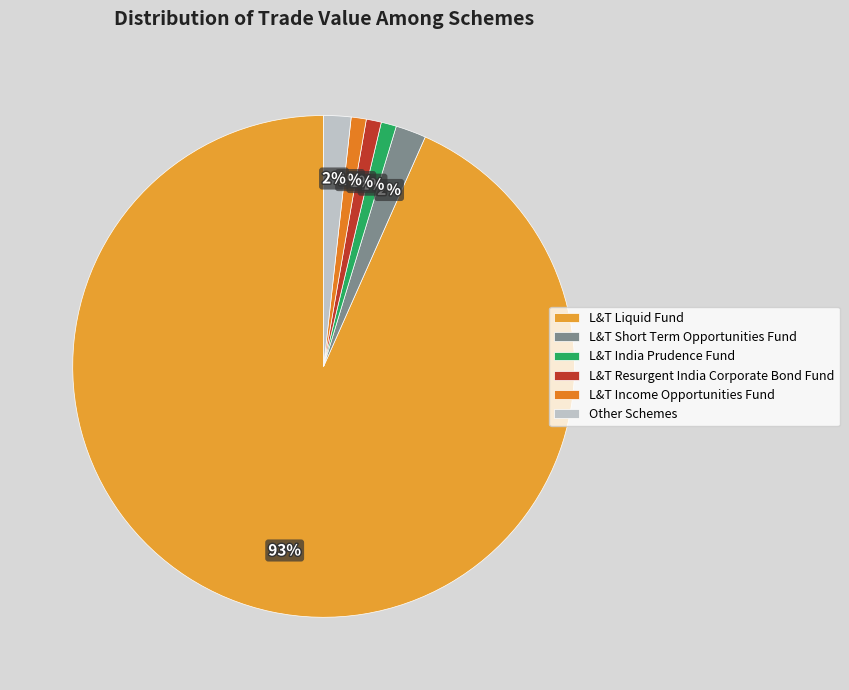

Count the number of slices in the pie.

6